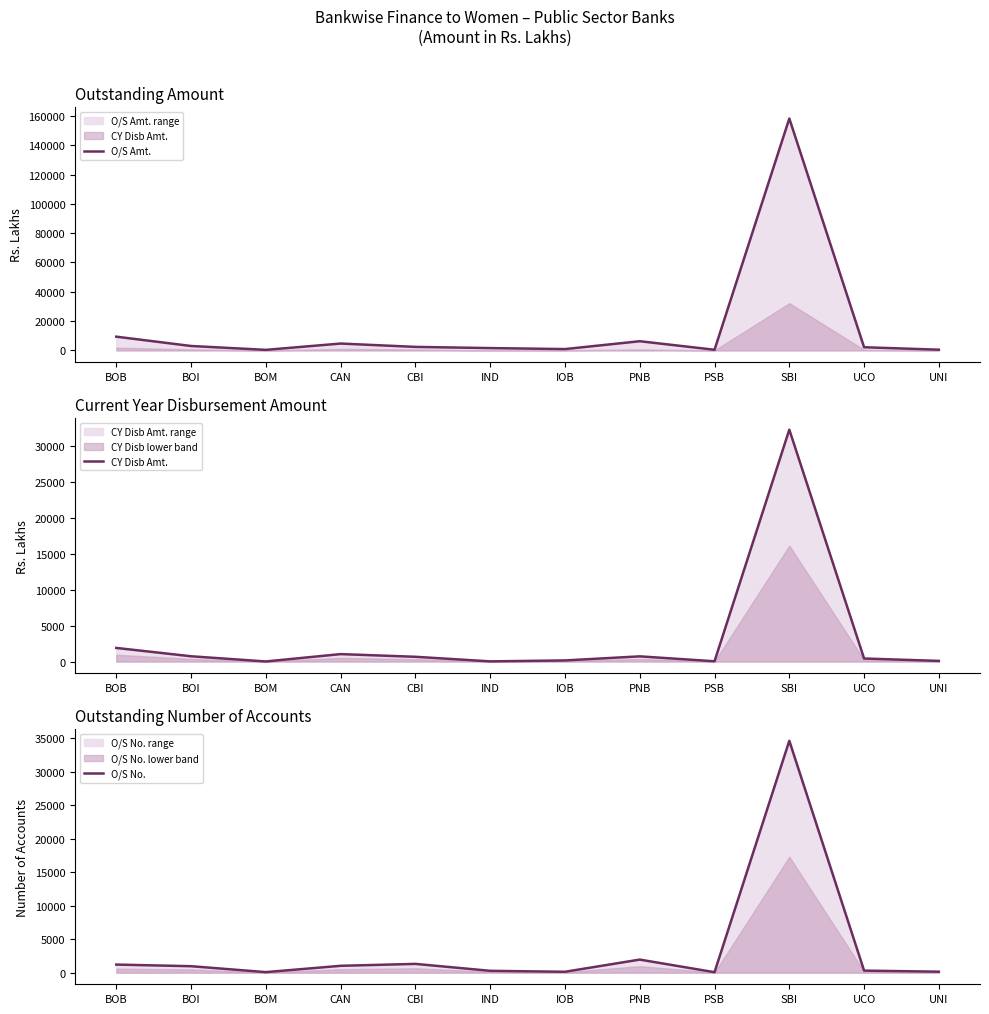

How many categories are shown in the chart?

12